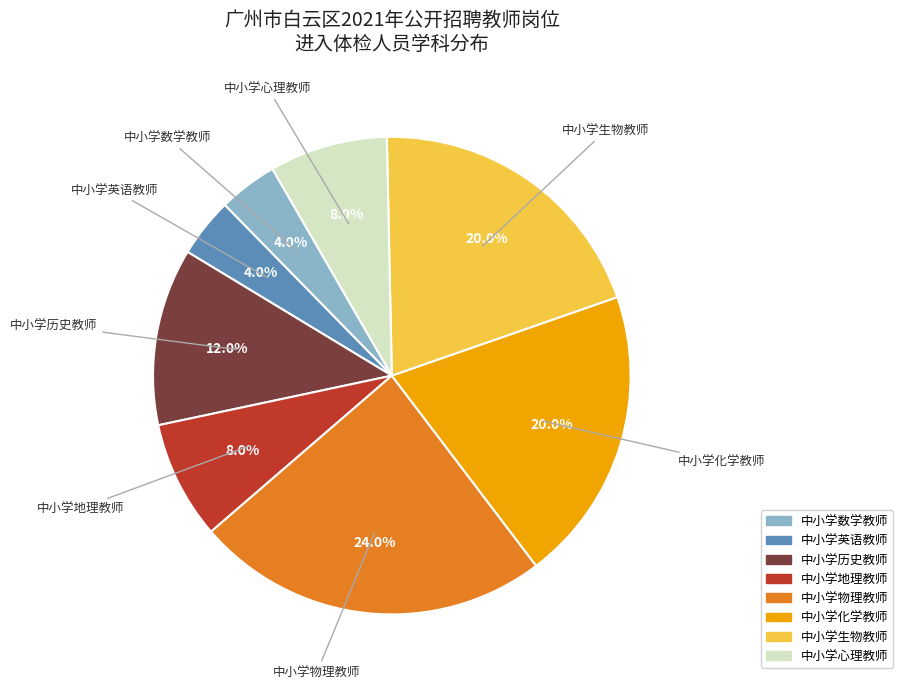

How many slices are in this pie chart?

8